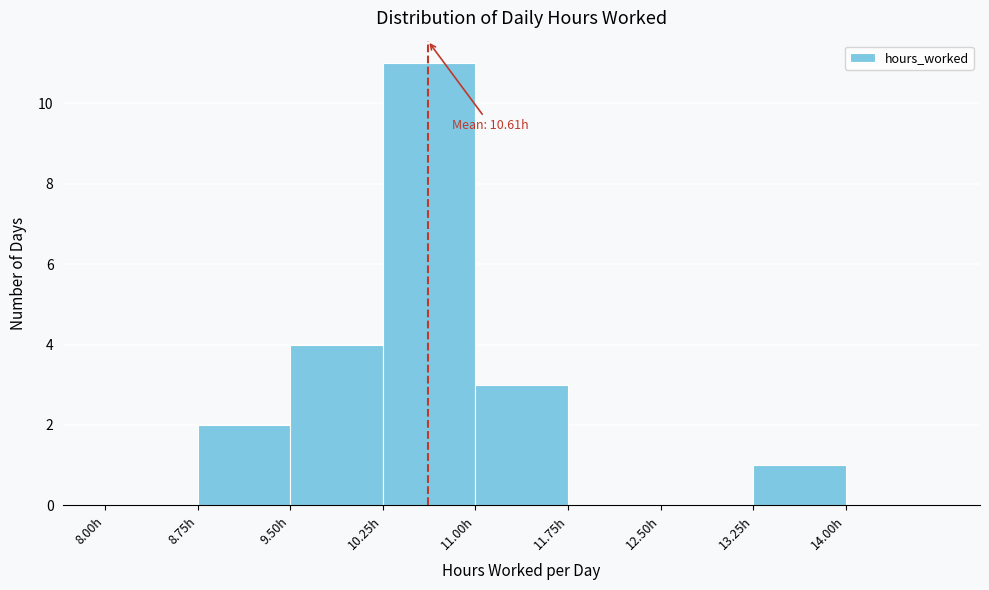

Over which range of the x-axis is the bar tallest?

10.25 to 11.00